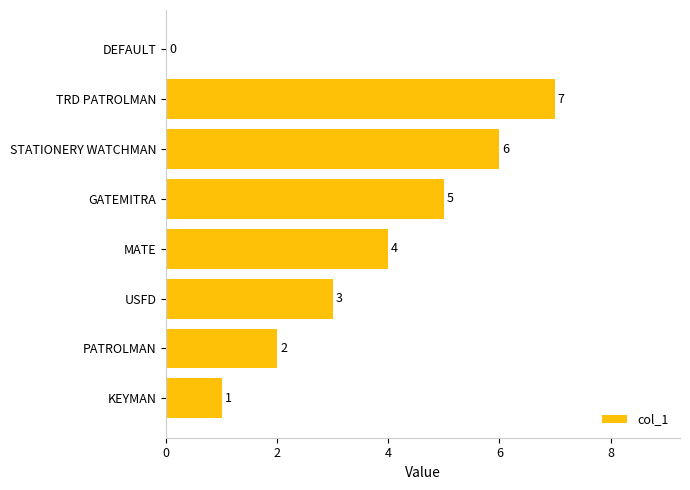

At which label is the value closest to 3?

USFD